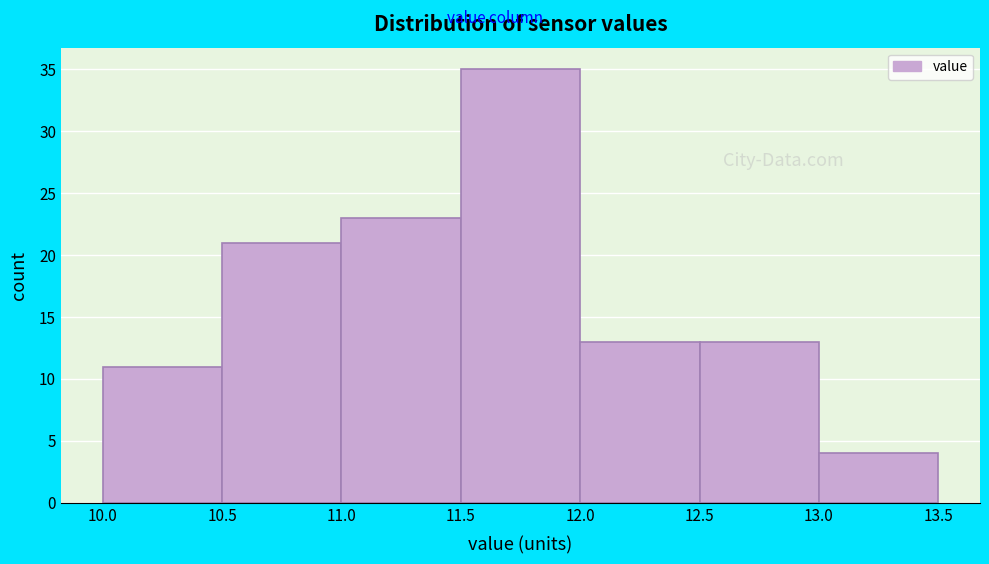

Reading left to right, list every bar in this chart as the range it spans on the x-axis followed by its height. The values are not printed on the chart, so give them approximately, as read against the axis.

10.0 to 10.5: 11
10.5 to 11.0: 21
11.0 to 11.5: 23
11.5 to 12.0: 35
12.0 to 12.5: 13
12.5 to 13.0: 13
13.0 to 13.5: 4